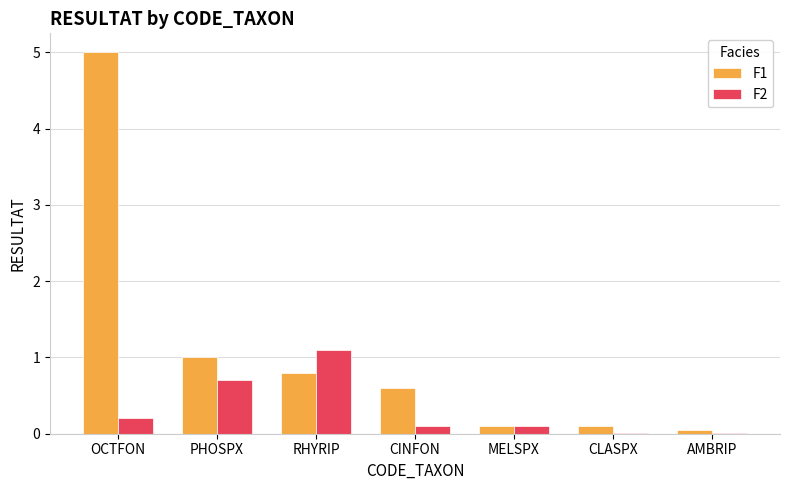

What is the highest value of the F1 series?

5.0